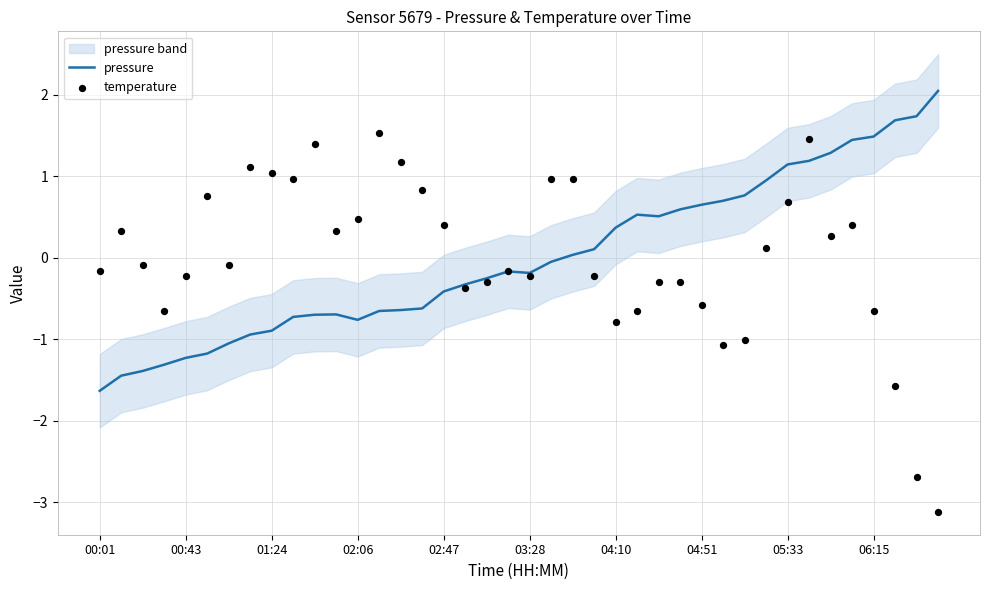

Which series contains the highest Y value?

pressure